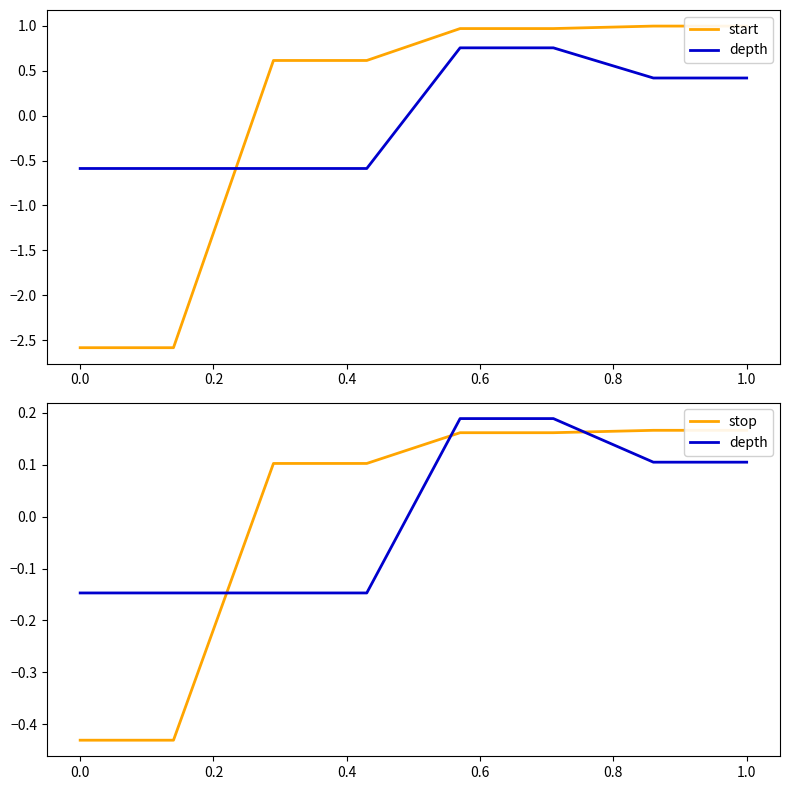

How many distinct data groups are displayed?

3